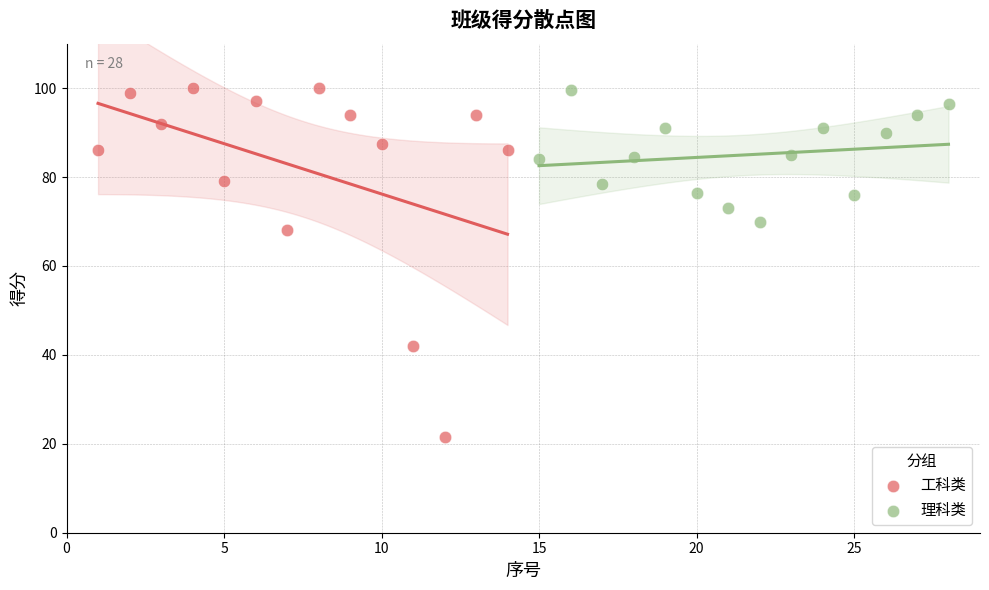

What are all the series names shown in the legend?

工科类, 理科类